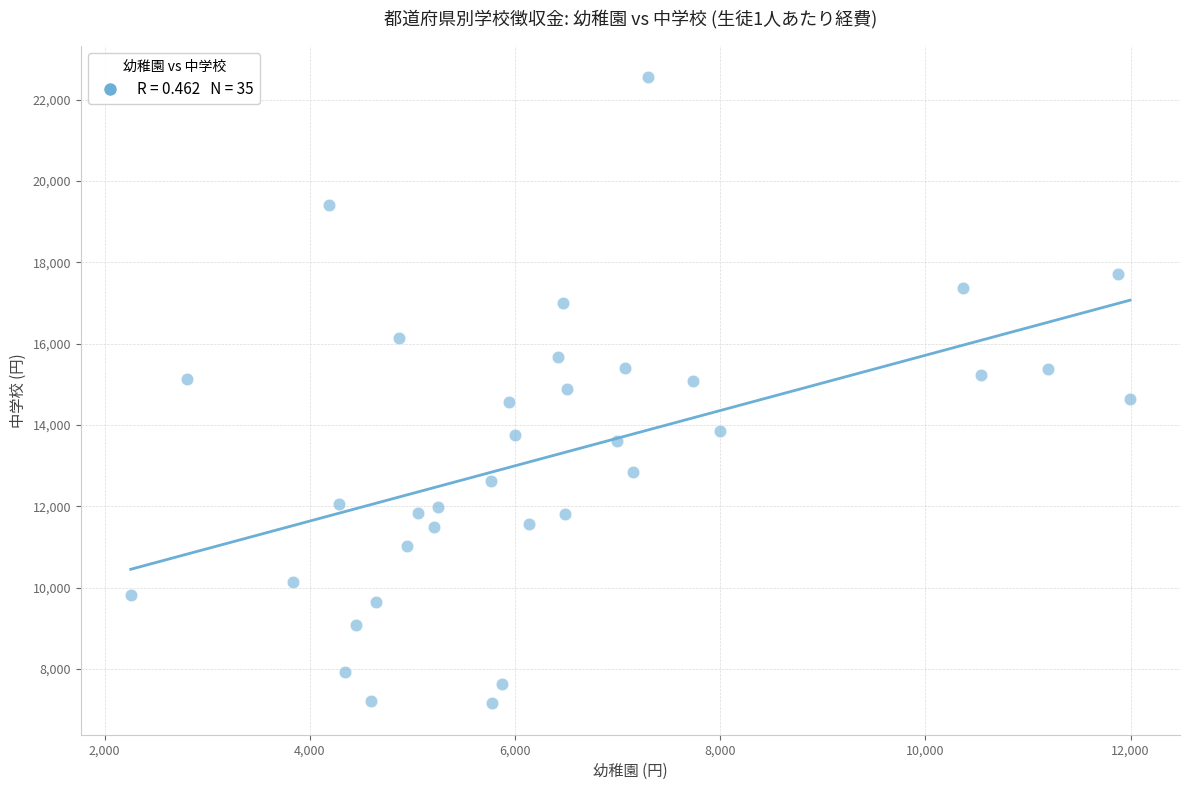

What is the range of X values (max minus min)?

9740